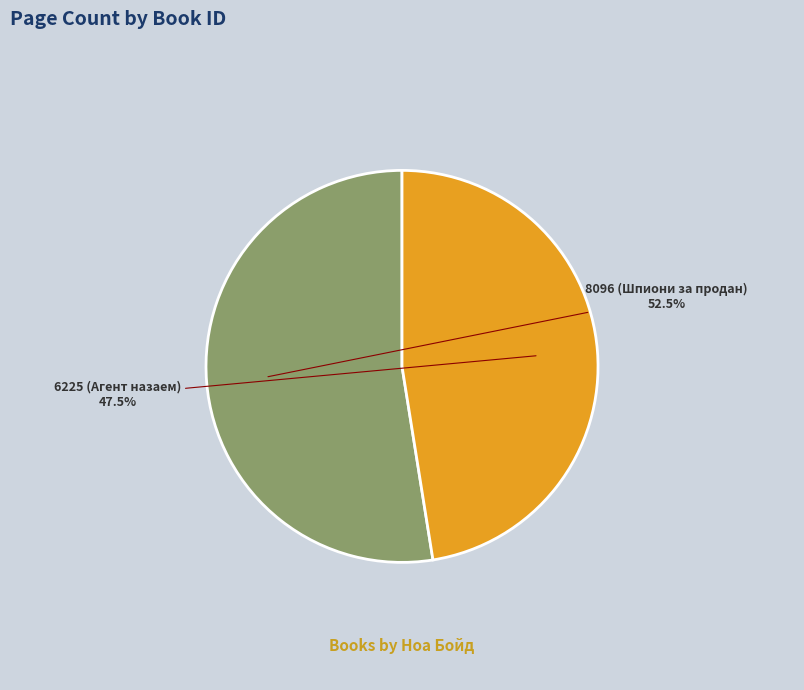

Rank the categories by value from lowest to highest.

6225 (Агент назаем), 8096 (Шпиони за продан)